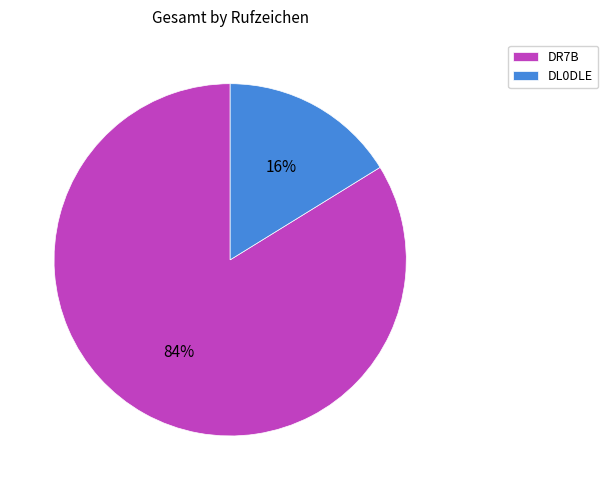

Between DL0DLE and DR7B, which is larger?

DR7B